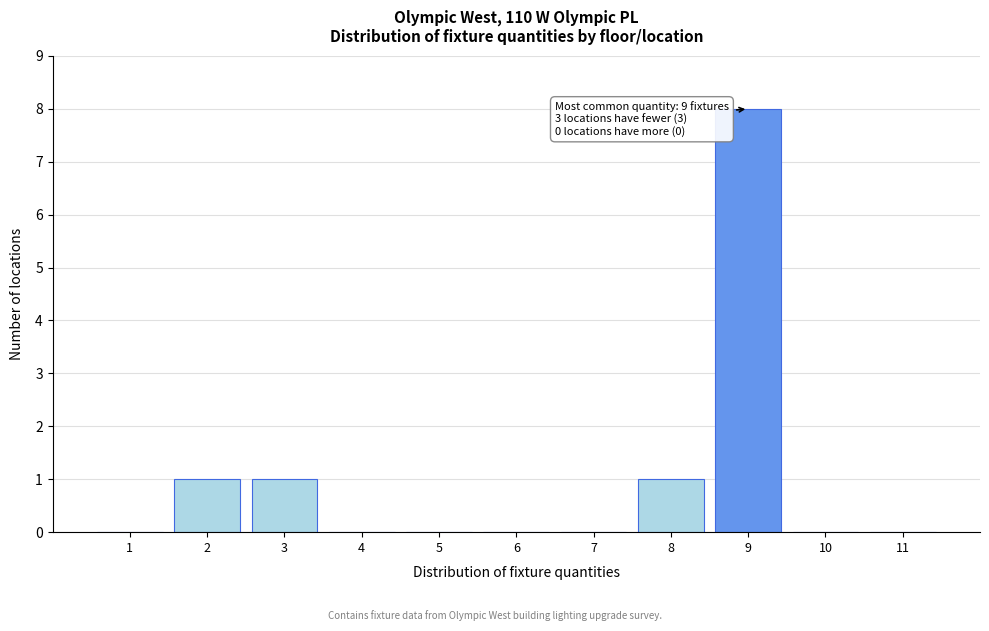

Which range on the x-axis has the tallest bar?

8.5 to 9.5